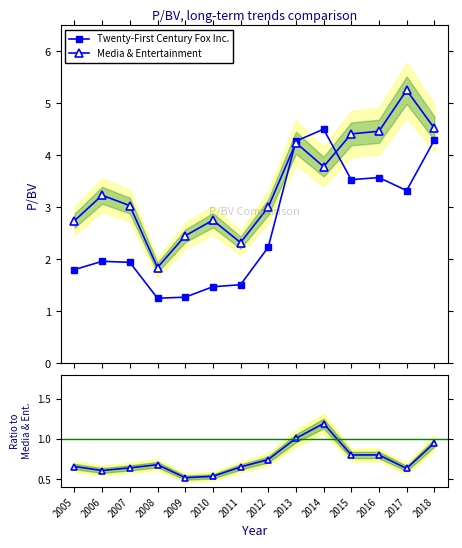

True or false: Ratio Fox / Media and Twenty-First Century Fox Inc. intersect in this chart.

False